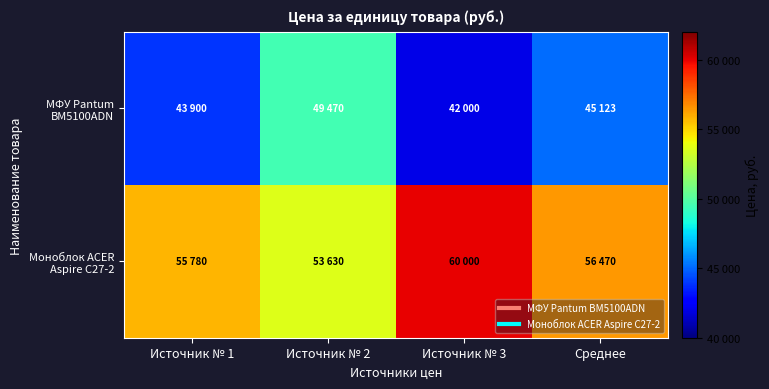

Which series has the widest spread of values?

МФУ Pantum BM5100ADN